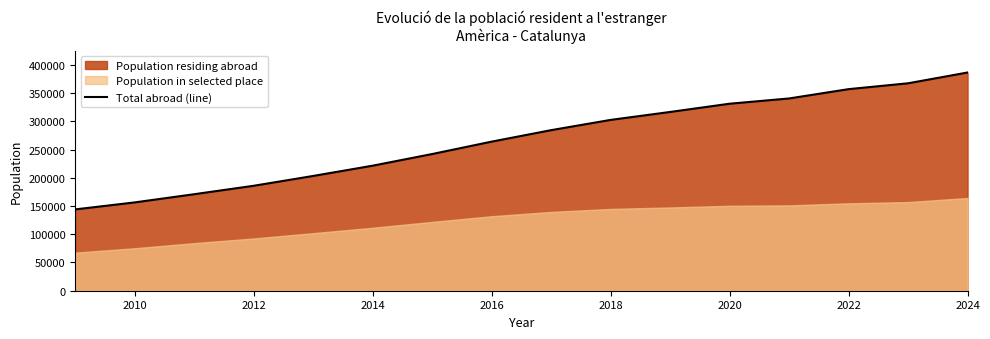

How many data points are less than 284374?

8